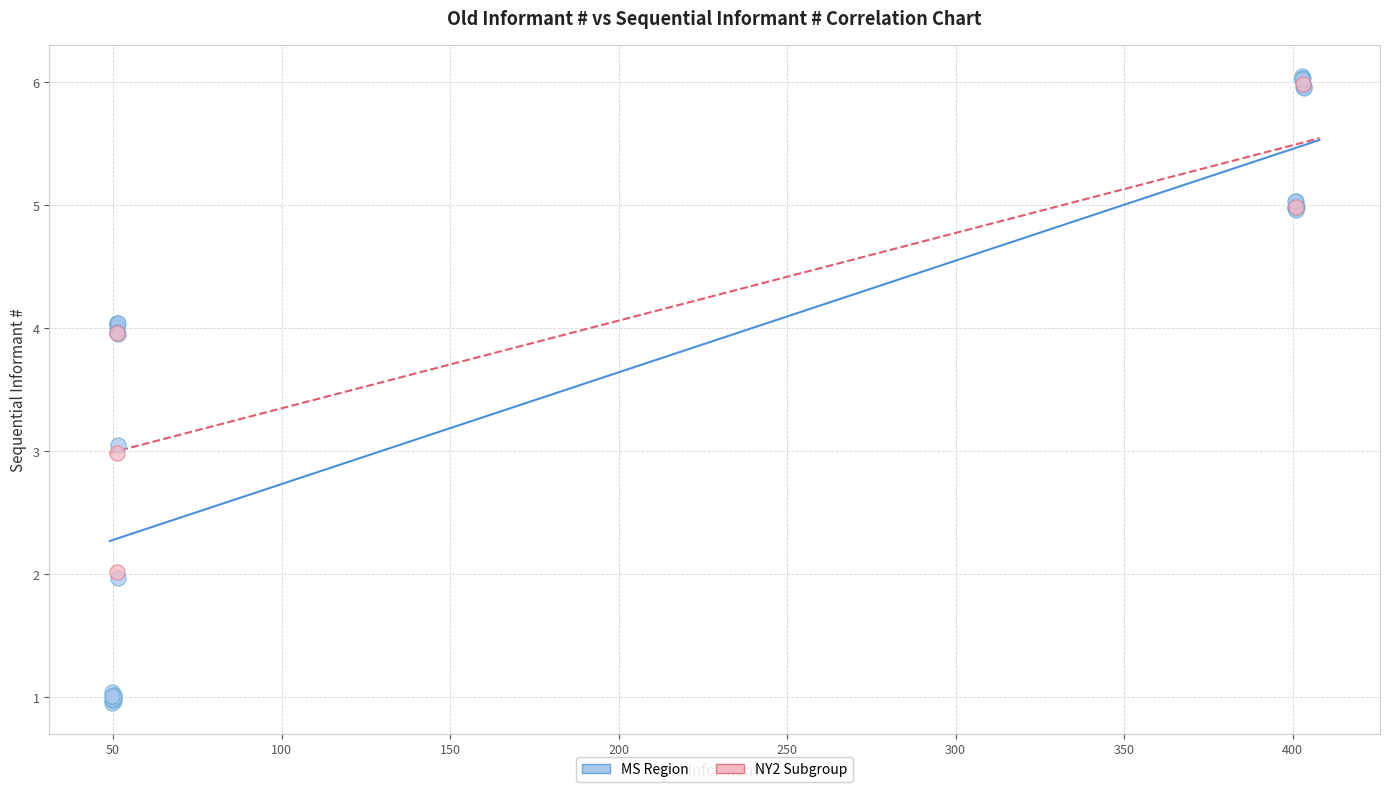

Which series reaches the minimum Y coordinate?

MS Region